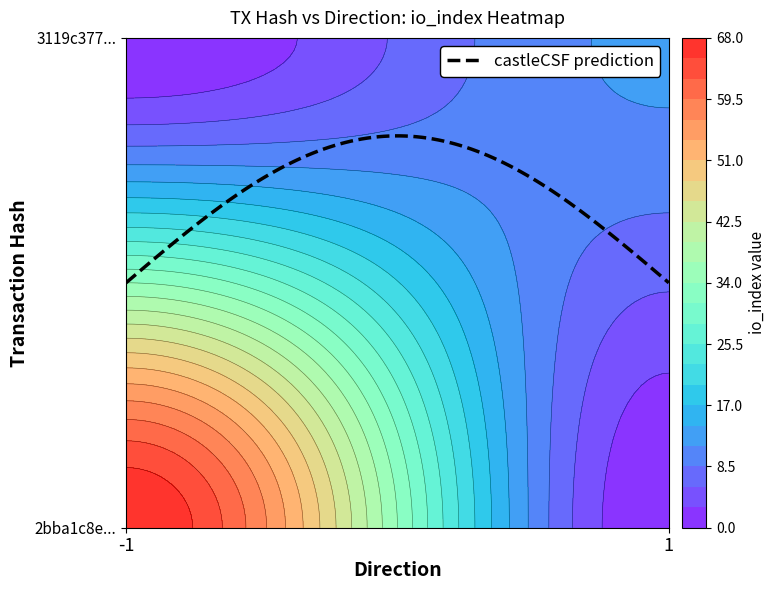

What is the sum of the 3119c377ef97f77f93f4cfc542f9a3455153114 values at direction and io_index?

13